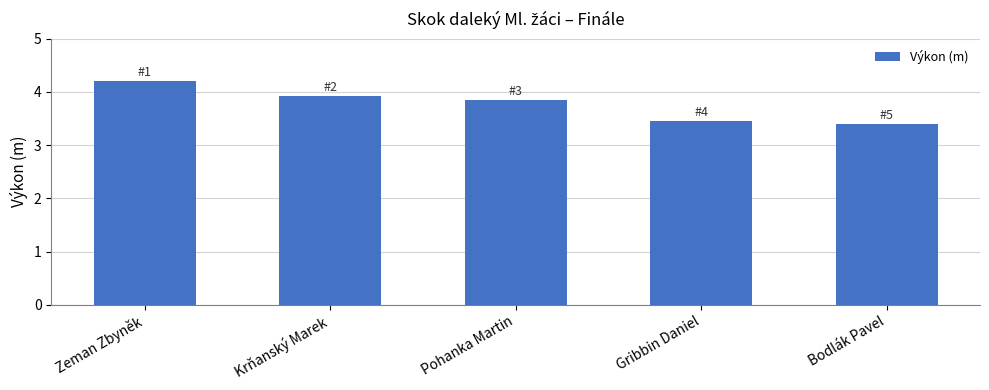

Is it true that the value at Bodlák Pavel is 0.8?

False